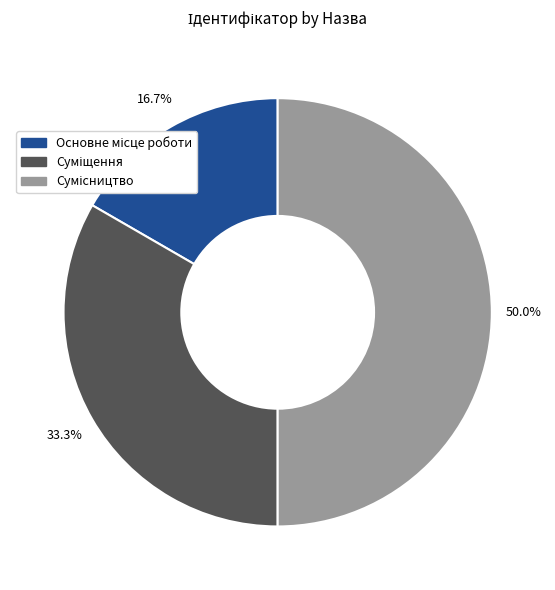

Approximately how many times larger is the value at Суміщення compared to Основне місце роботи?

2.0